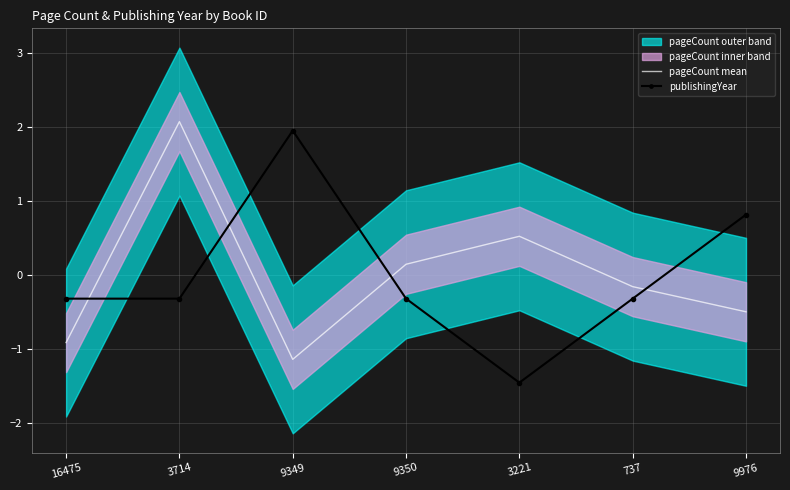

Which series changed the most between 3221 and 737?

publishingYear